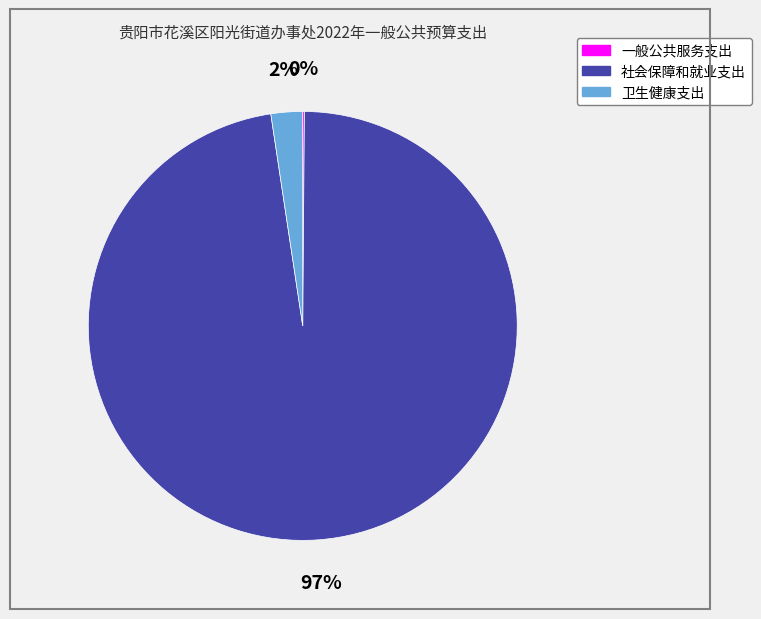

Is it true that 卫生健康支出 is 8% of the pie?

False